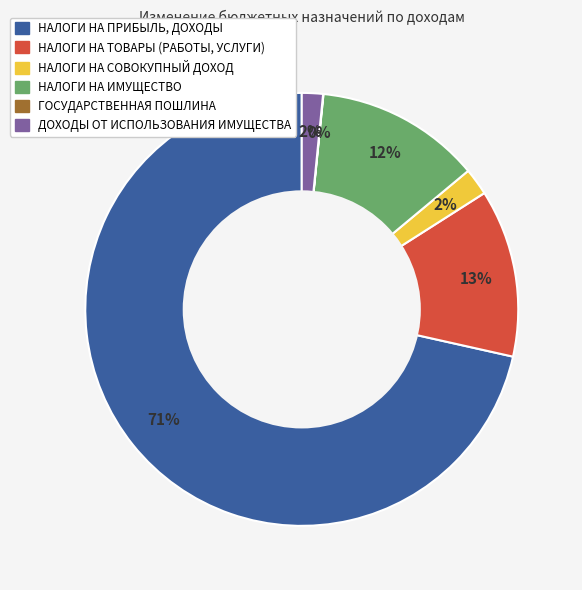

To the nearest percent, what percentage of the pie is НАЛОГИ НА СОВОКУПНЫЙ ДОХОД?

2%